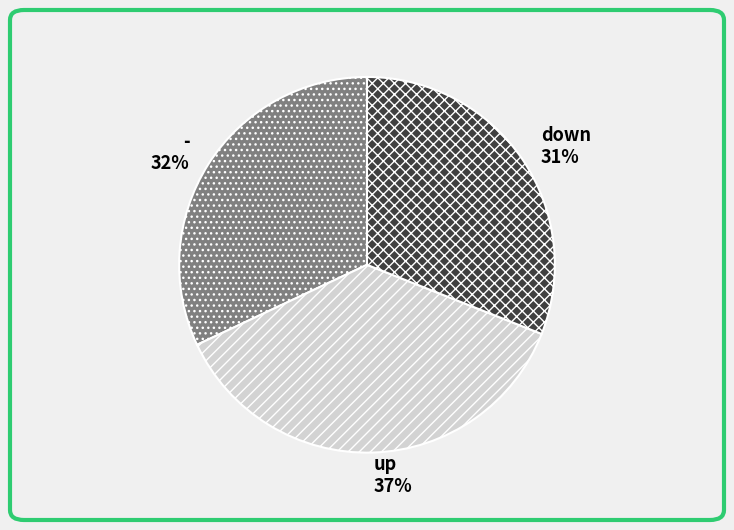

To the nearest percent, what is the average slice percentage?

33%